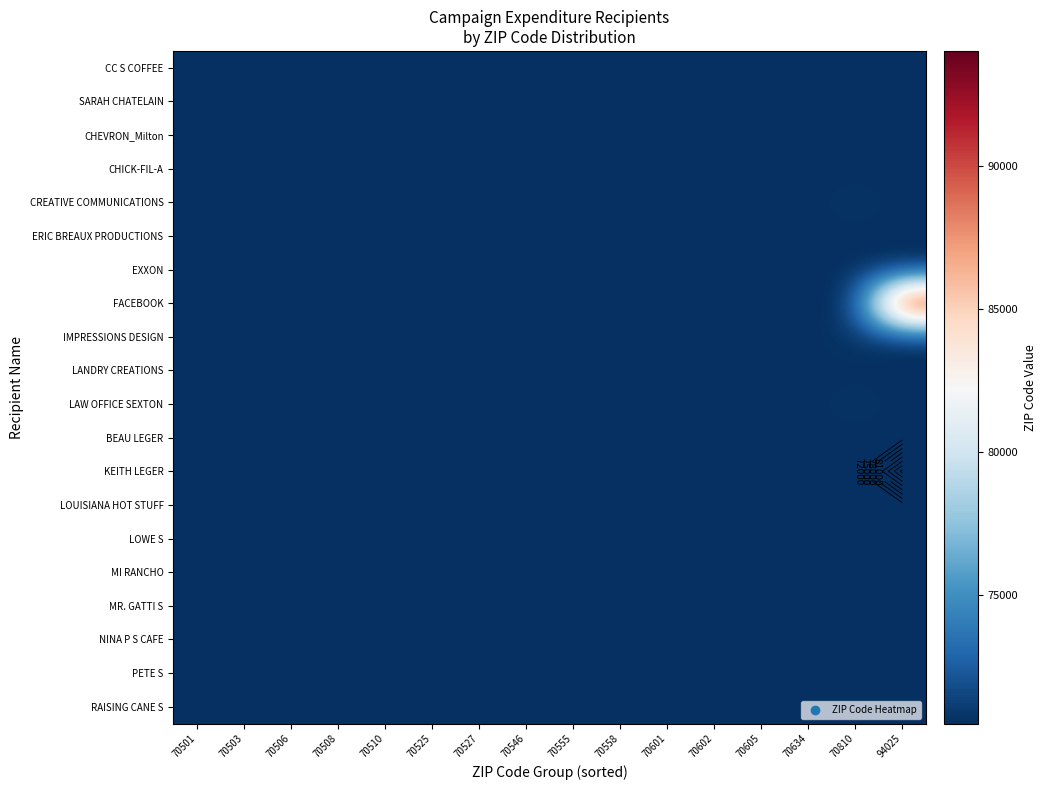

What is the spread (max minus min) of values at 94025?

23522